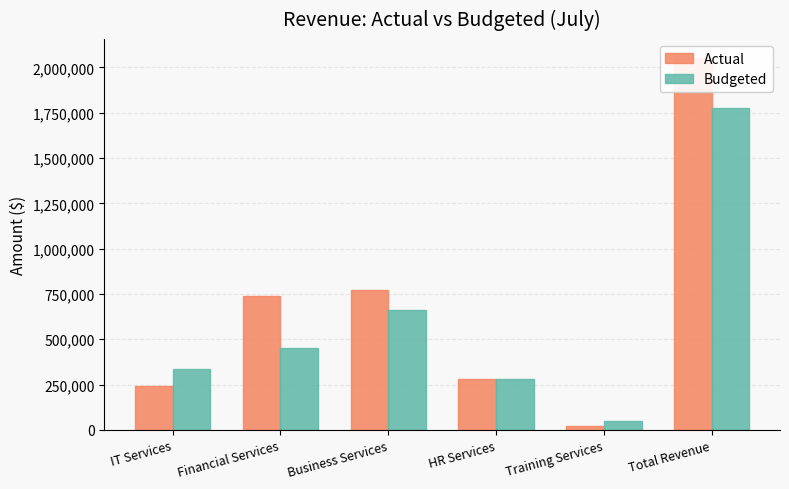

What is the value of the Actual bar at the 1st from the left?

240000